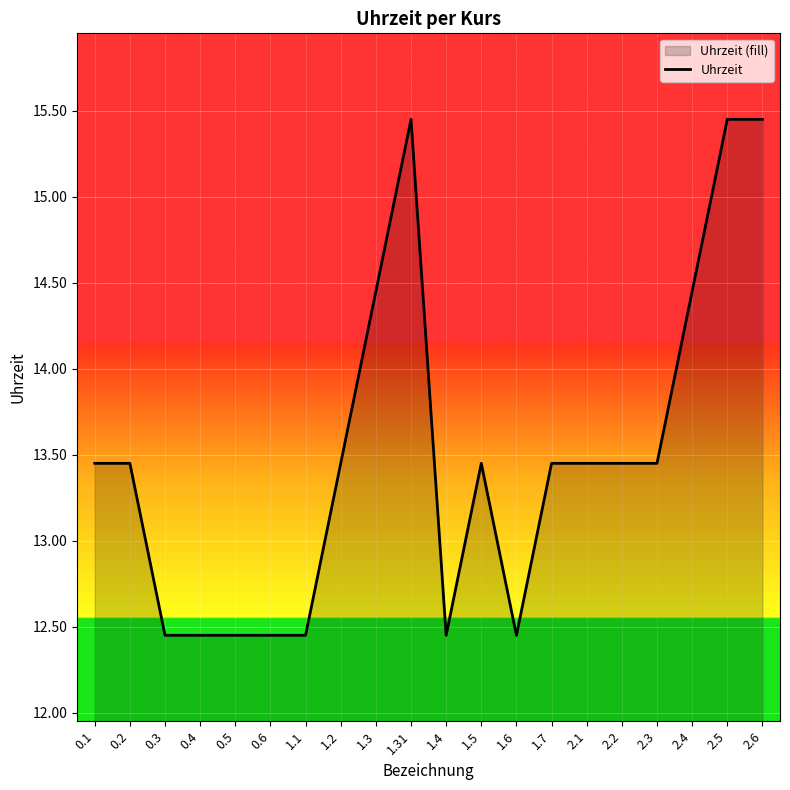

What is the sum of all values?

270.0